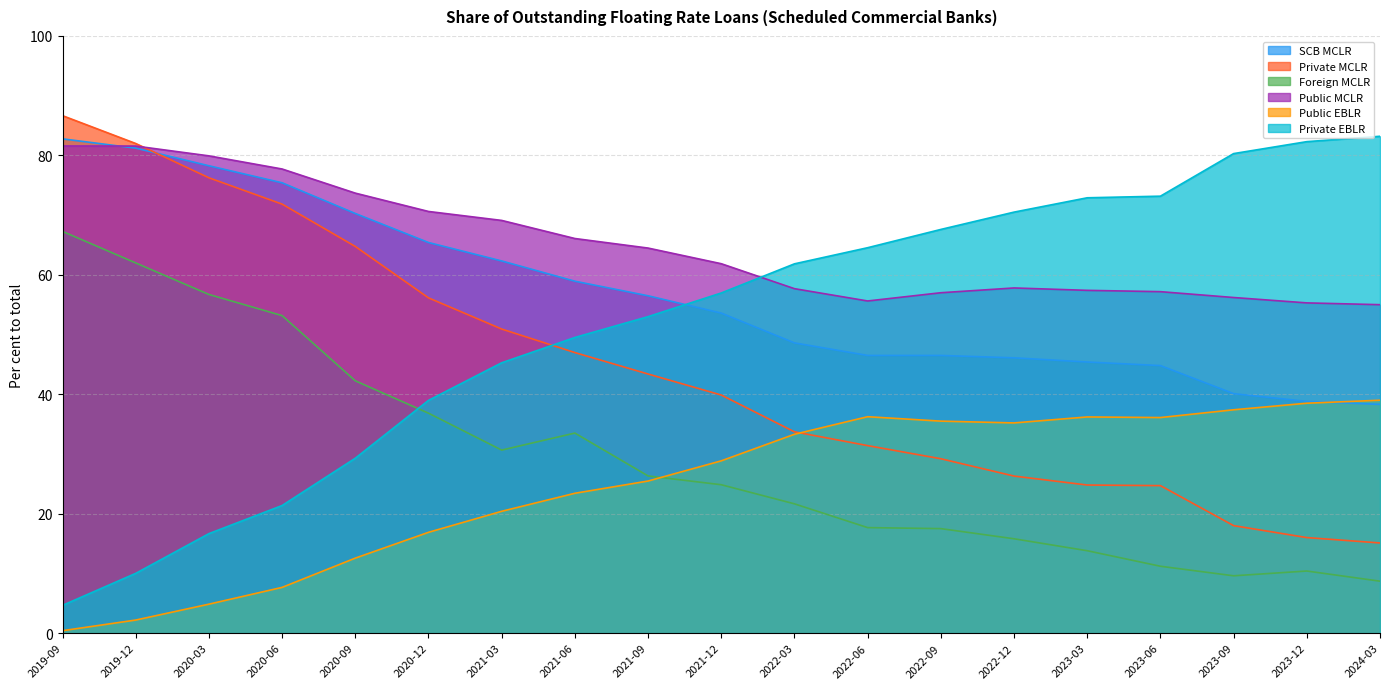

At which label is Foreign MCLR closest to 37?

2020-12